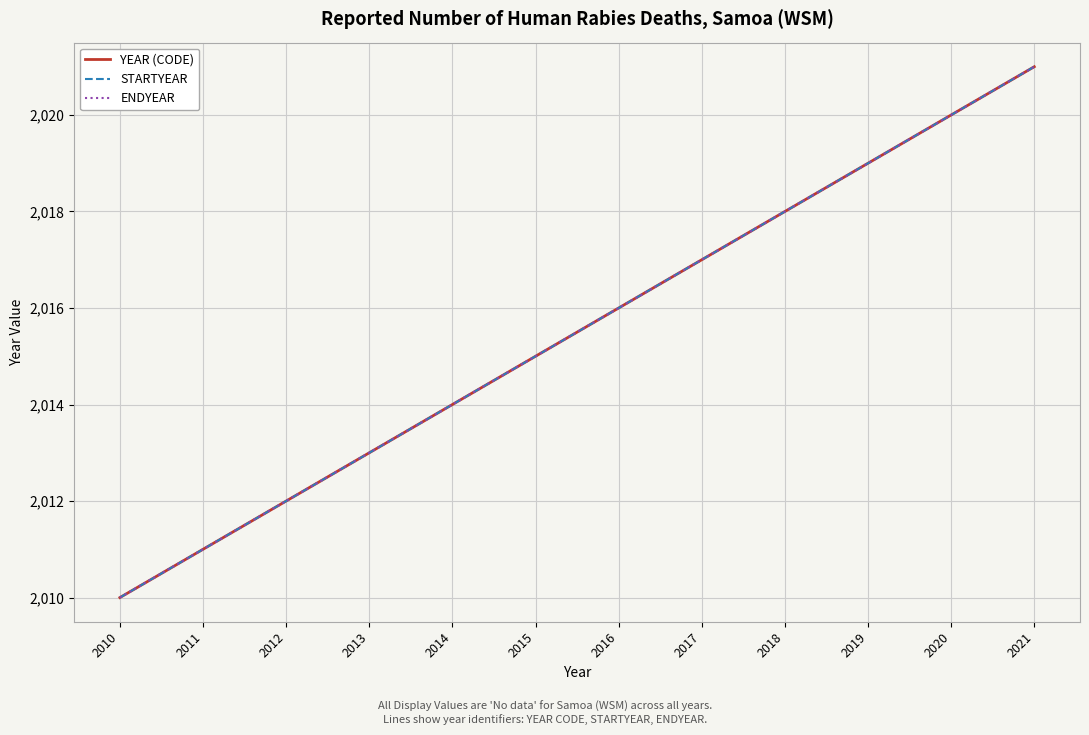

Does the chart display data point markers on the line(s)?

No